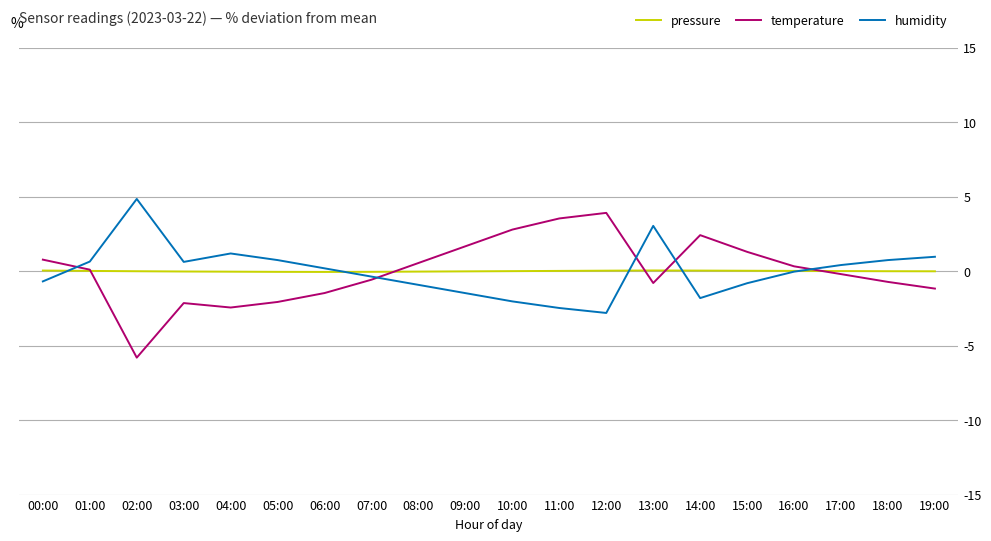

The value of humidity at 01:00 is 0.6. True or false?

True